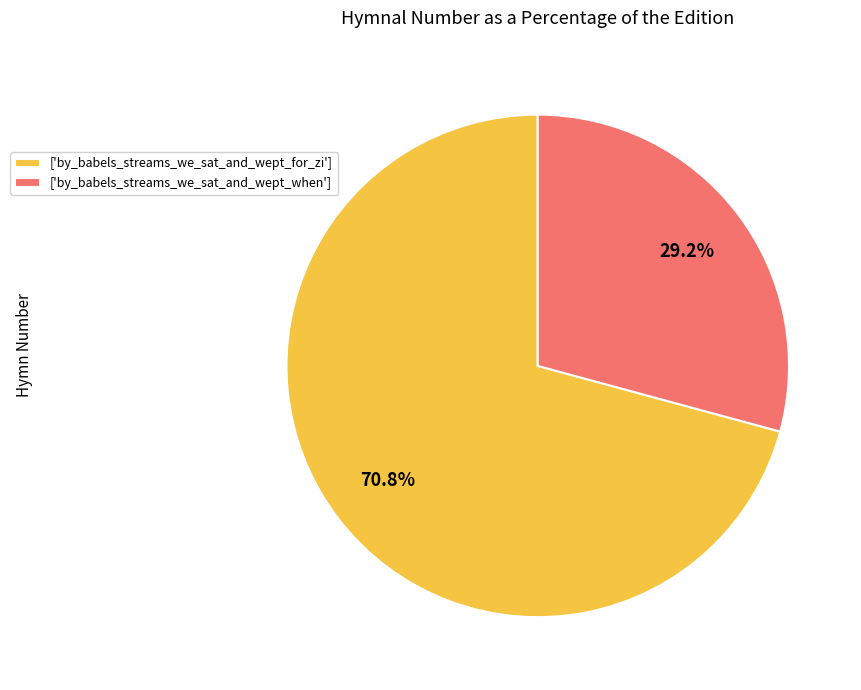

Between ['by_babels_streams_we_sat_and_wept_for_zi'] and ['by_babels_streams_we_sat_and_wept_when'], which is larger?

['by_babels_streams_we_sat_and_wept_for_zi']